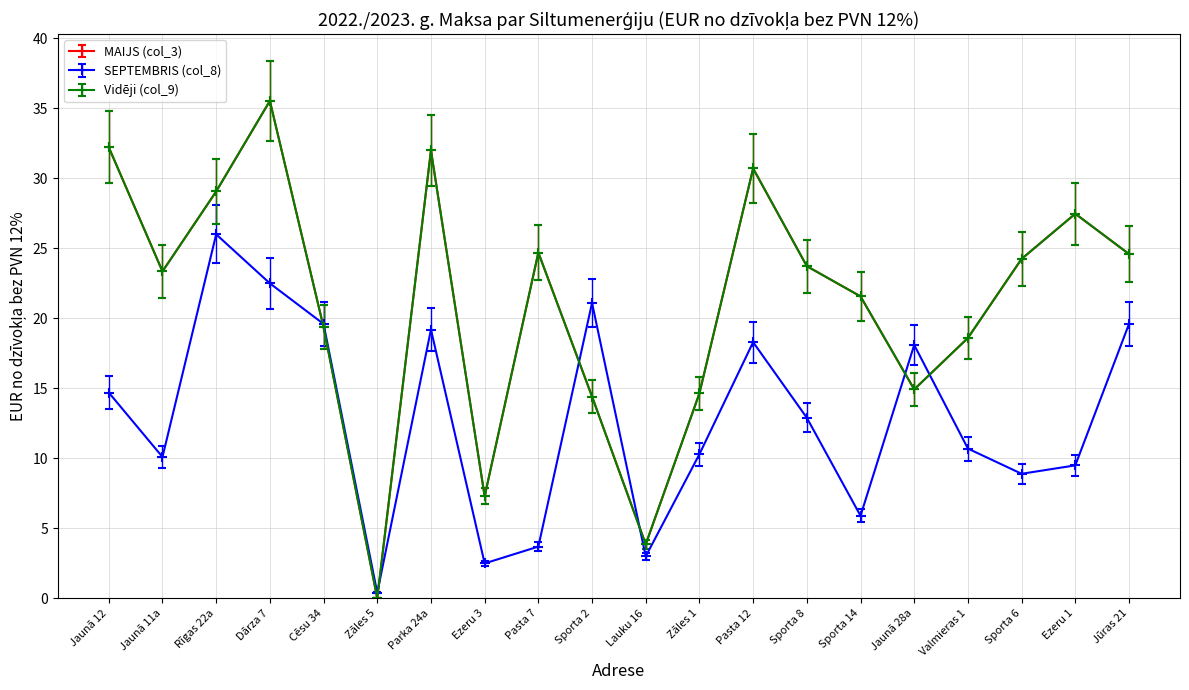

How many lines are shown in the chart?

3